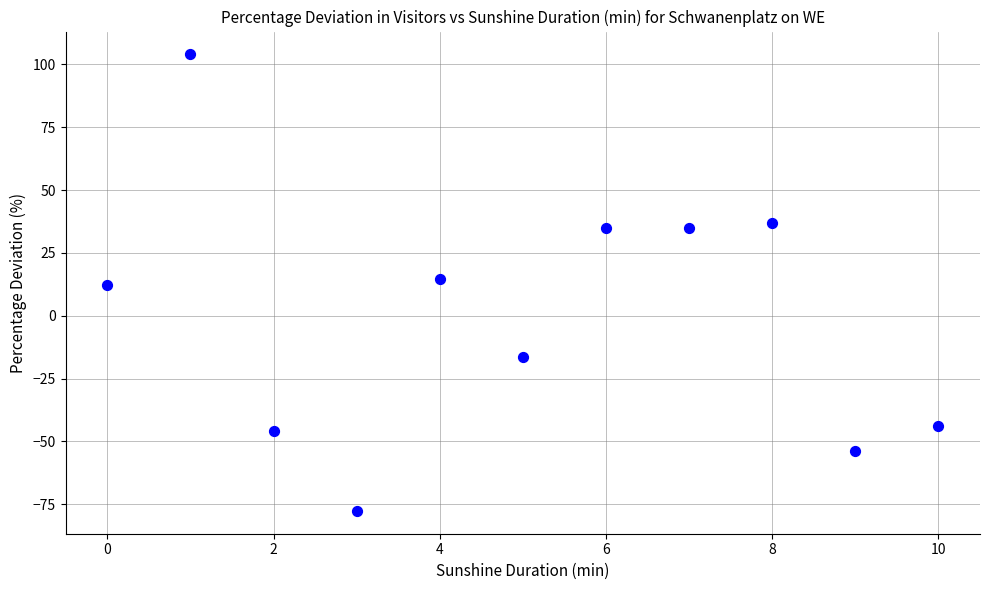

What is the range of Y values (max minus min)?

181.7